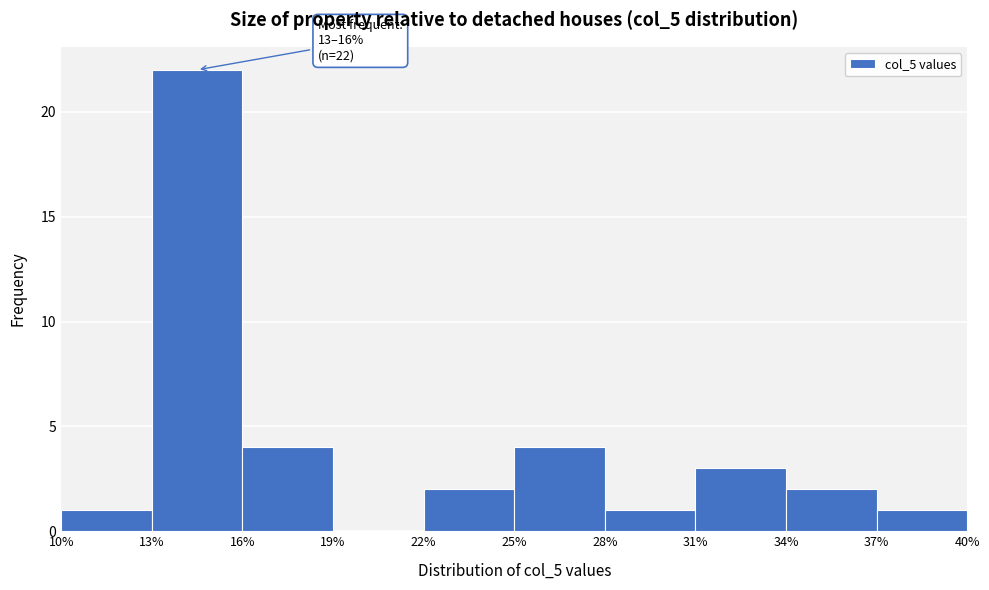

Which range on the x-axis has the tallest bar?

13% to 16%